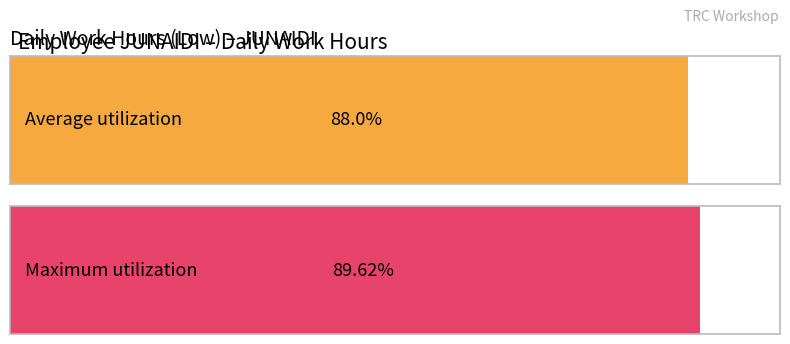

True or false: the data shows 18.6 at 11/Fri.

False